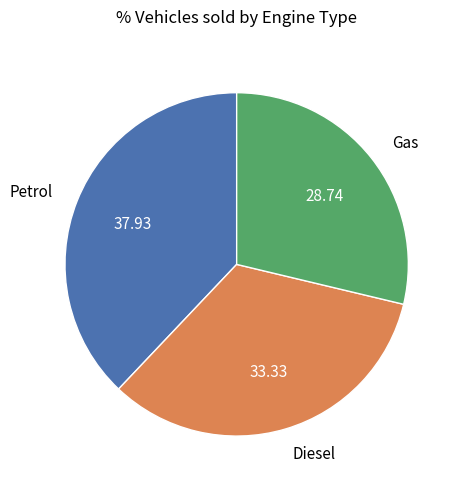

Is there any slice that represents more than half of the pie?

No